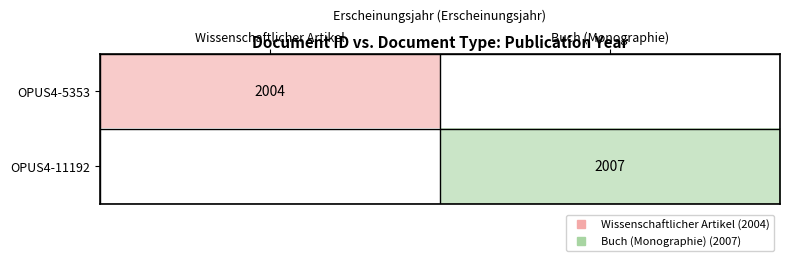

Count the number of data series in this chart.

2